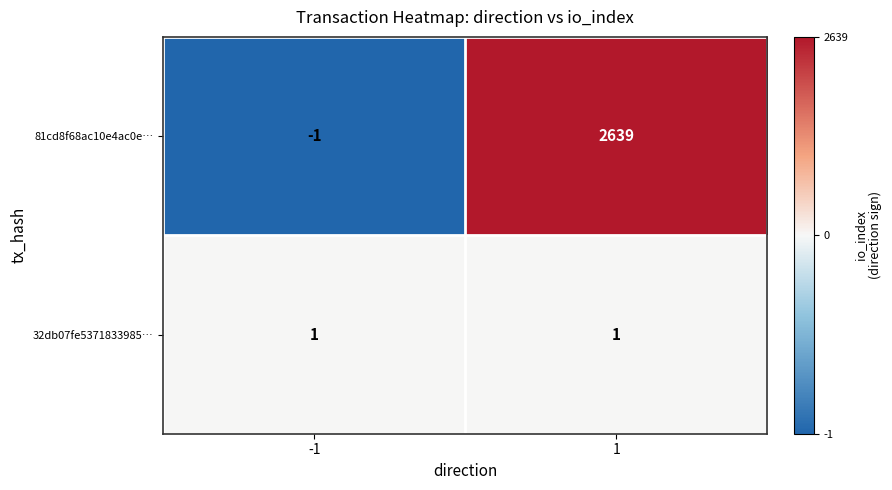

List the series in order of their overall mean, lowest first.

32db07fe5371833985…, 81cd8f68ac10e4ac0e…